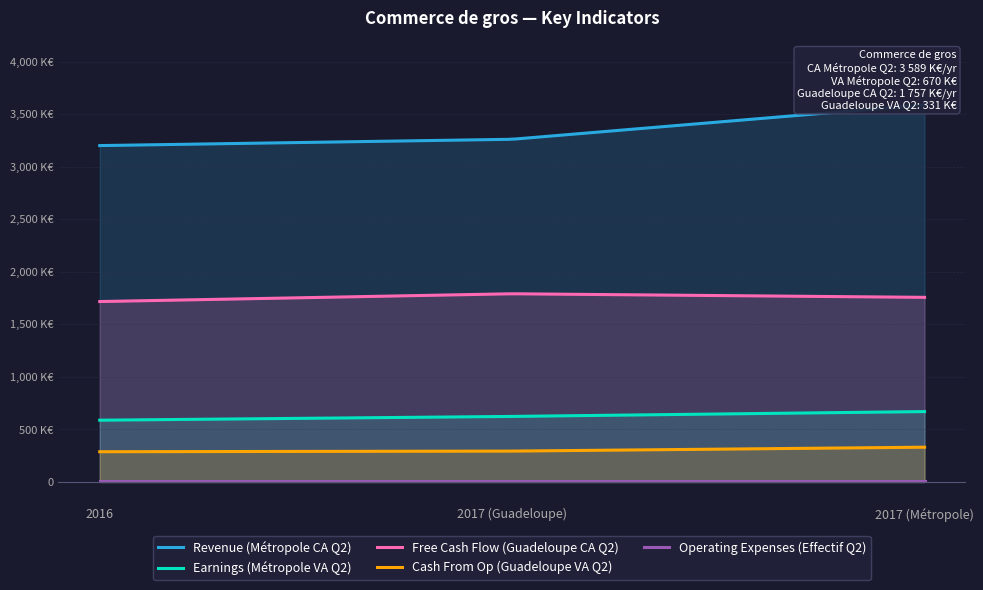

How many data points in Free Cash Flow (Guadeloupe CA Q2) are above 1757?

1